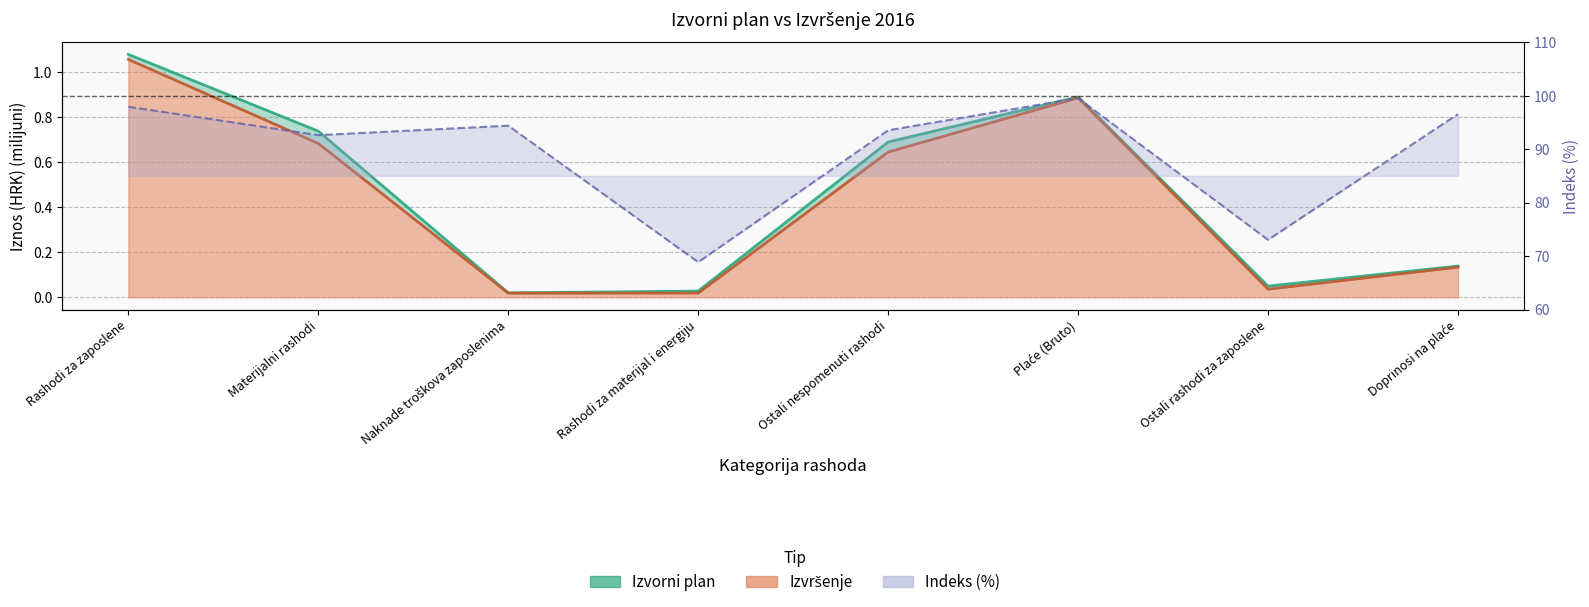

What is the sum of the Izvorni plan values at Ostali nespomenuti rashodi and Naknade troškova zaposlenima?

0.7